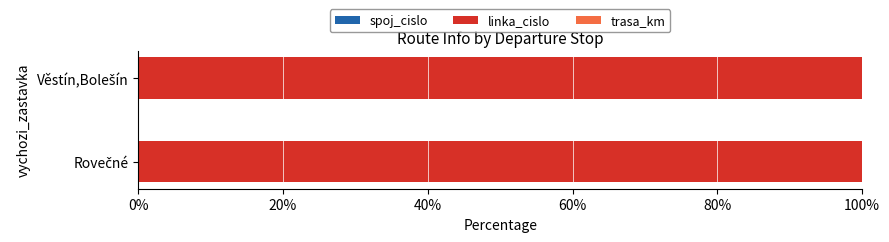

At how many categories does at least one series exceed 62?

2